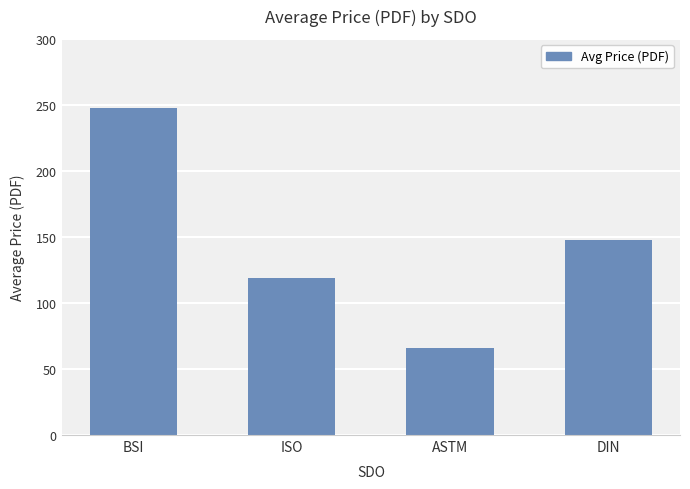

At which label is the value closest to 156?

DIN